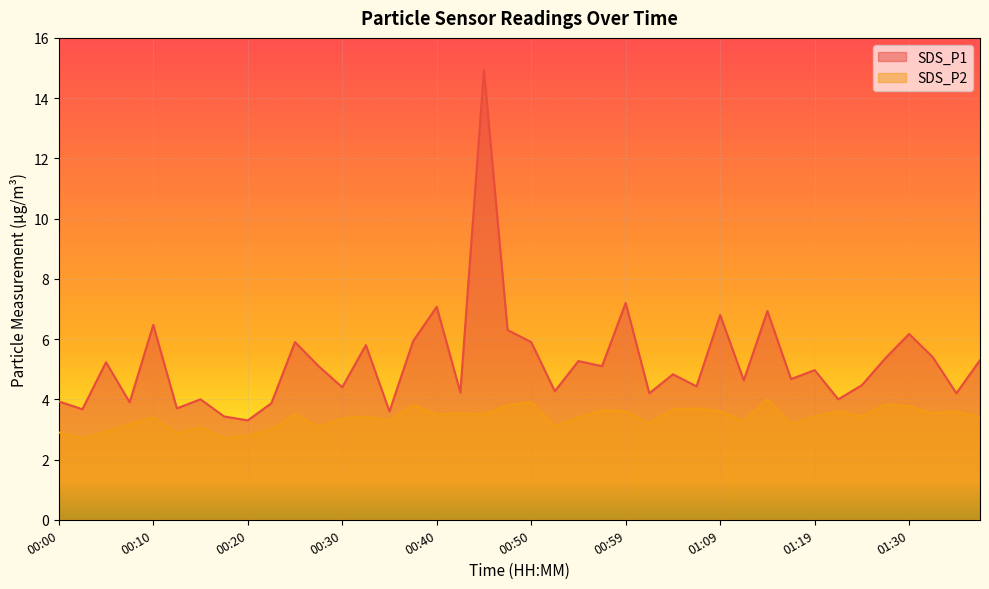

The value of SDS_P1 at 00:00 is 3.9. True or false?

True